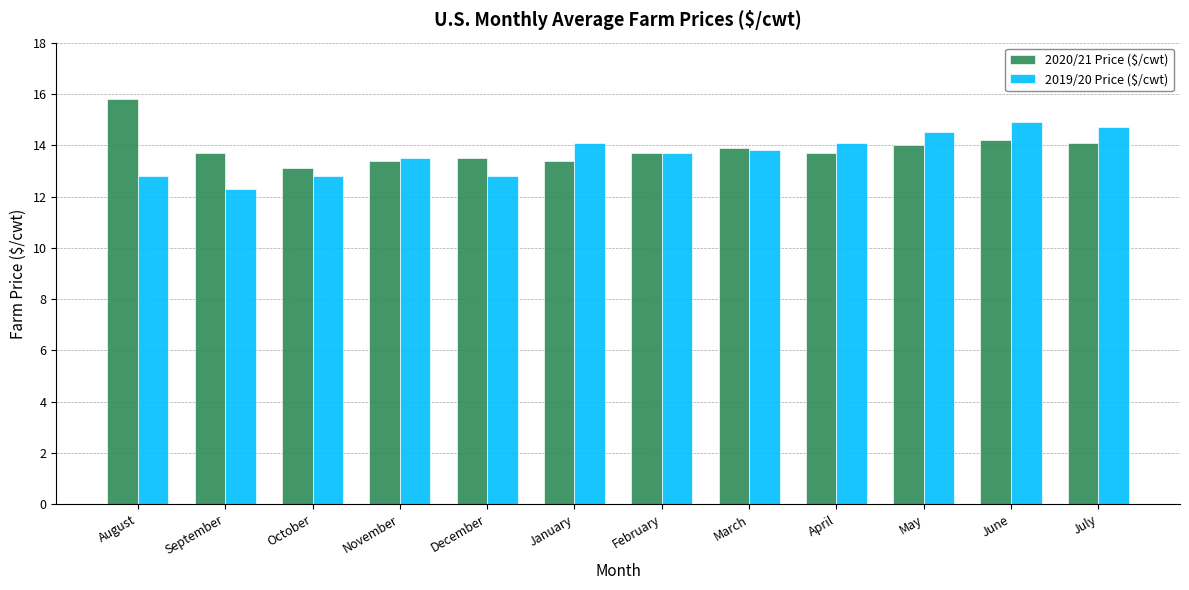

Rank the series by their average value, from highest to lowest.

2020/21 Price ($/cwt), 2019/20 Price ($/cwt)